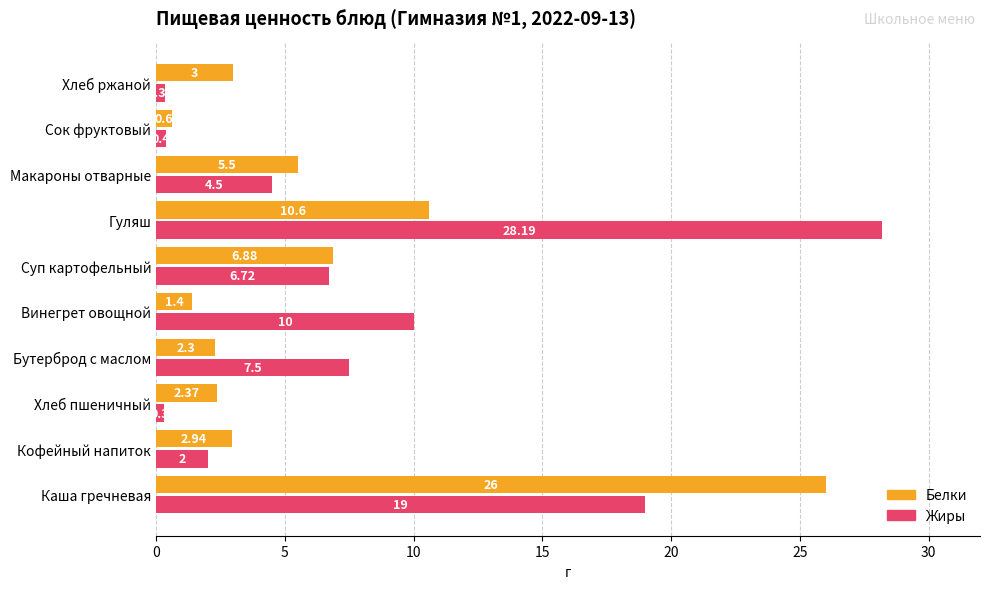

Rank the series by their maximum value, from lowest to highest.

Белки, Жиры